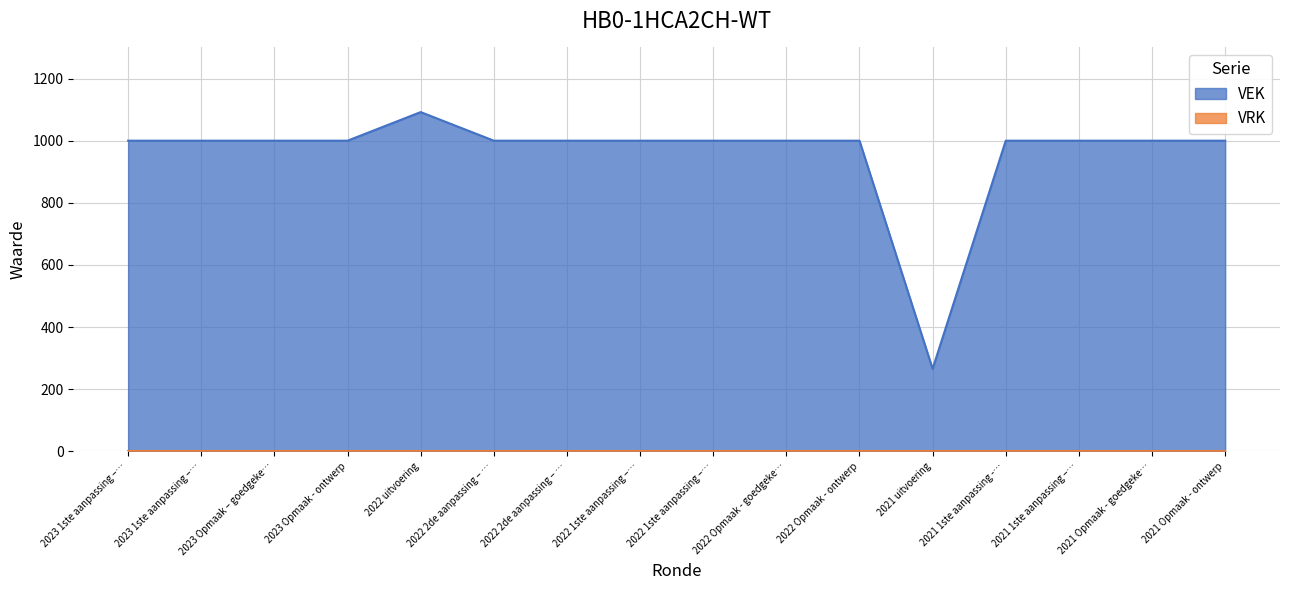

True or false: the data has more than 2 interior local peaks.

False